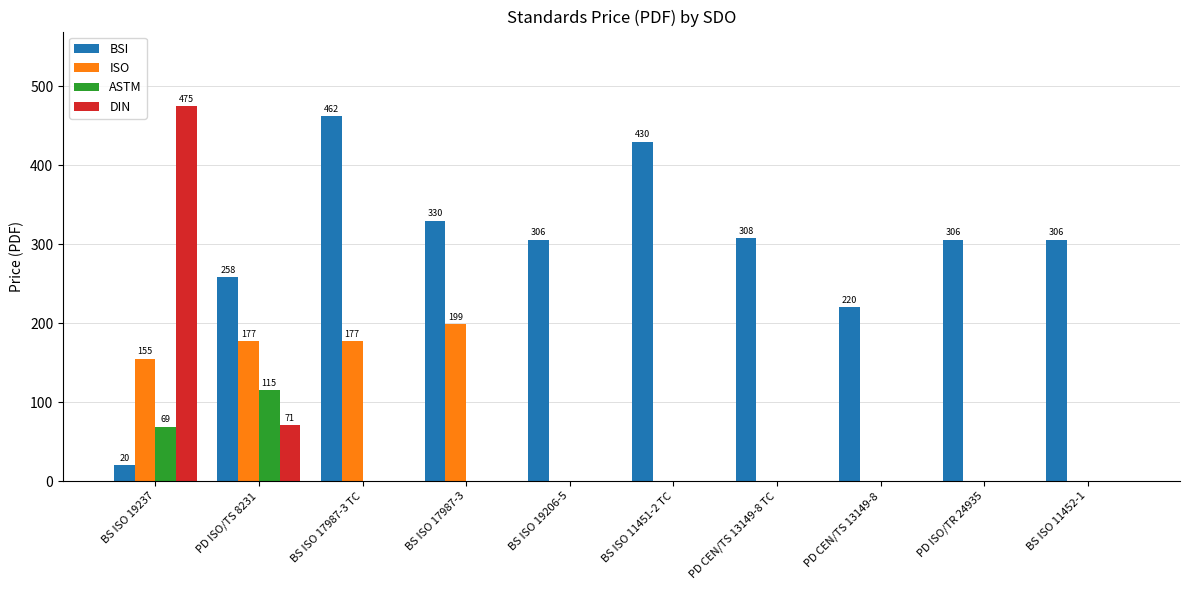

At which category is the sum across all series the highest?

BS ISO 19237